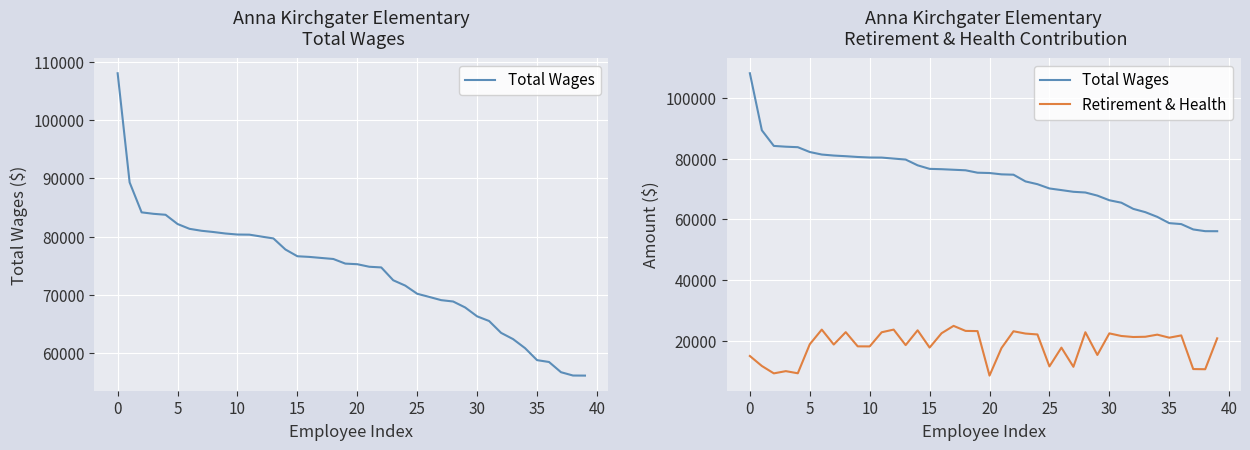

List the series in order of their overall mean, lowest first.

Retirement & Health, Total Wages